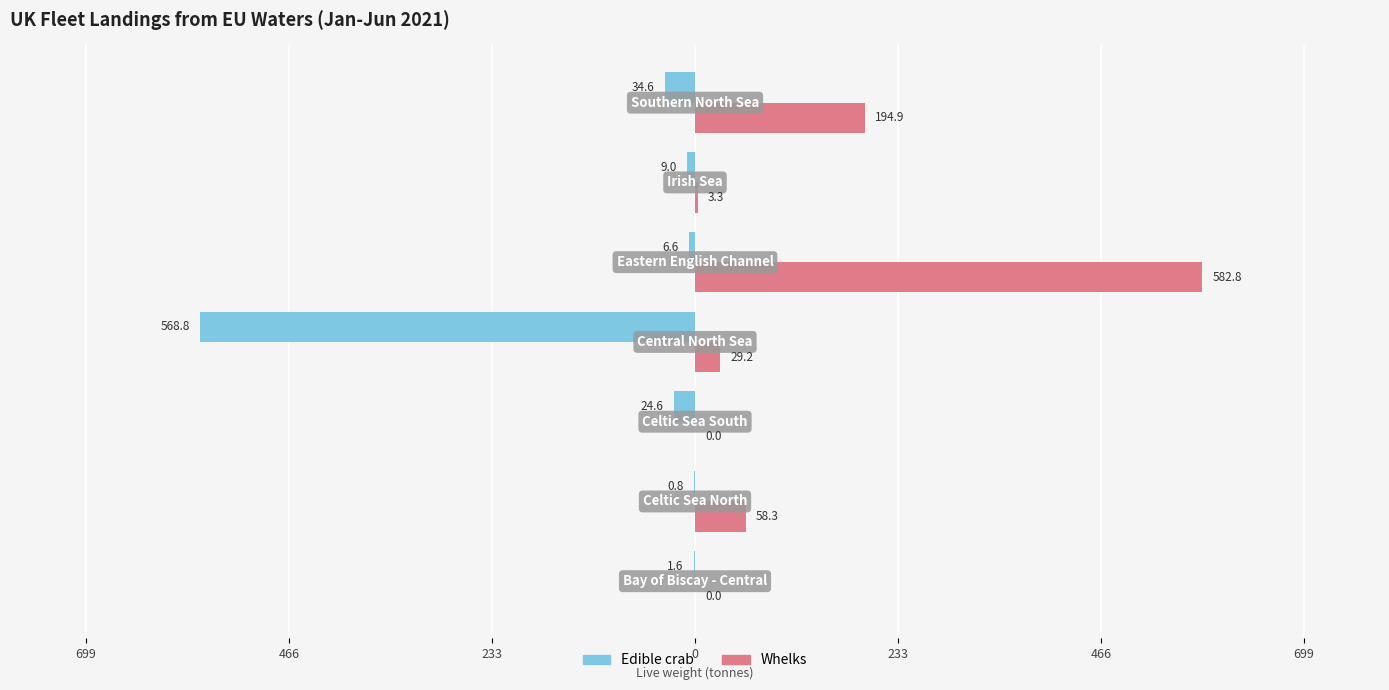

What is the average value of the Whelks series?

124.1